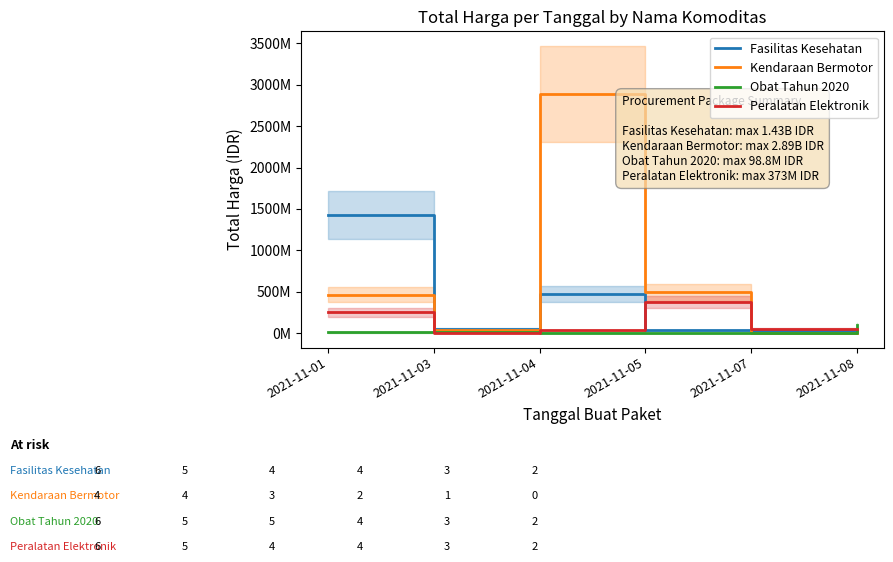

At which category does Kendaraan Bermotor reach its first local peak?

2021-11-04